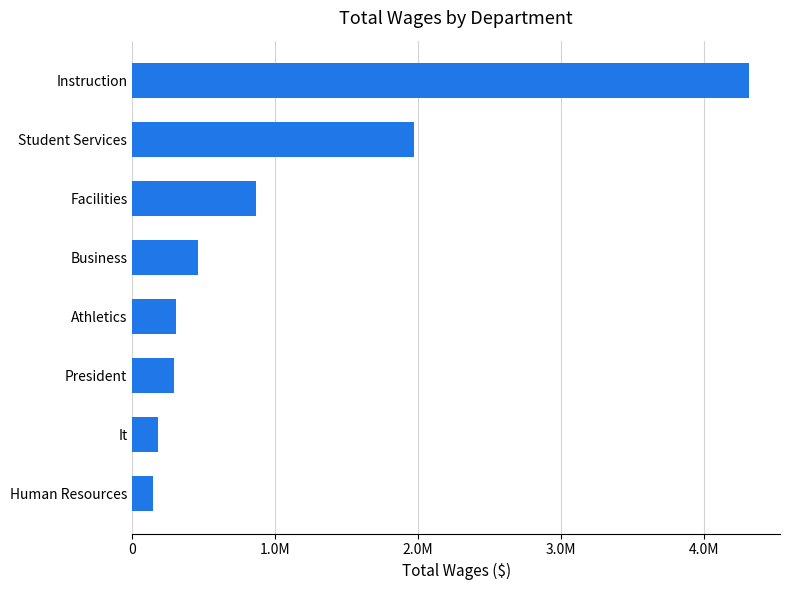

How many data points are above 462752?

3